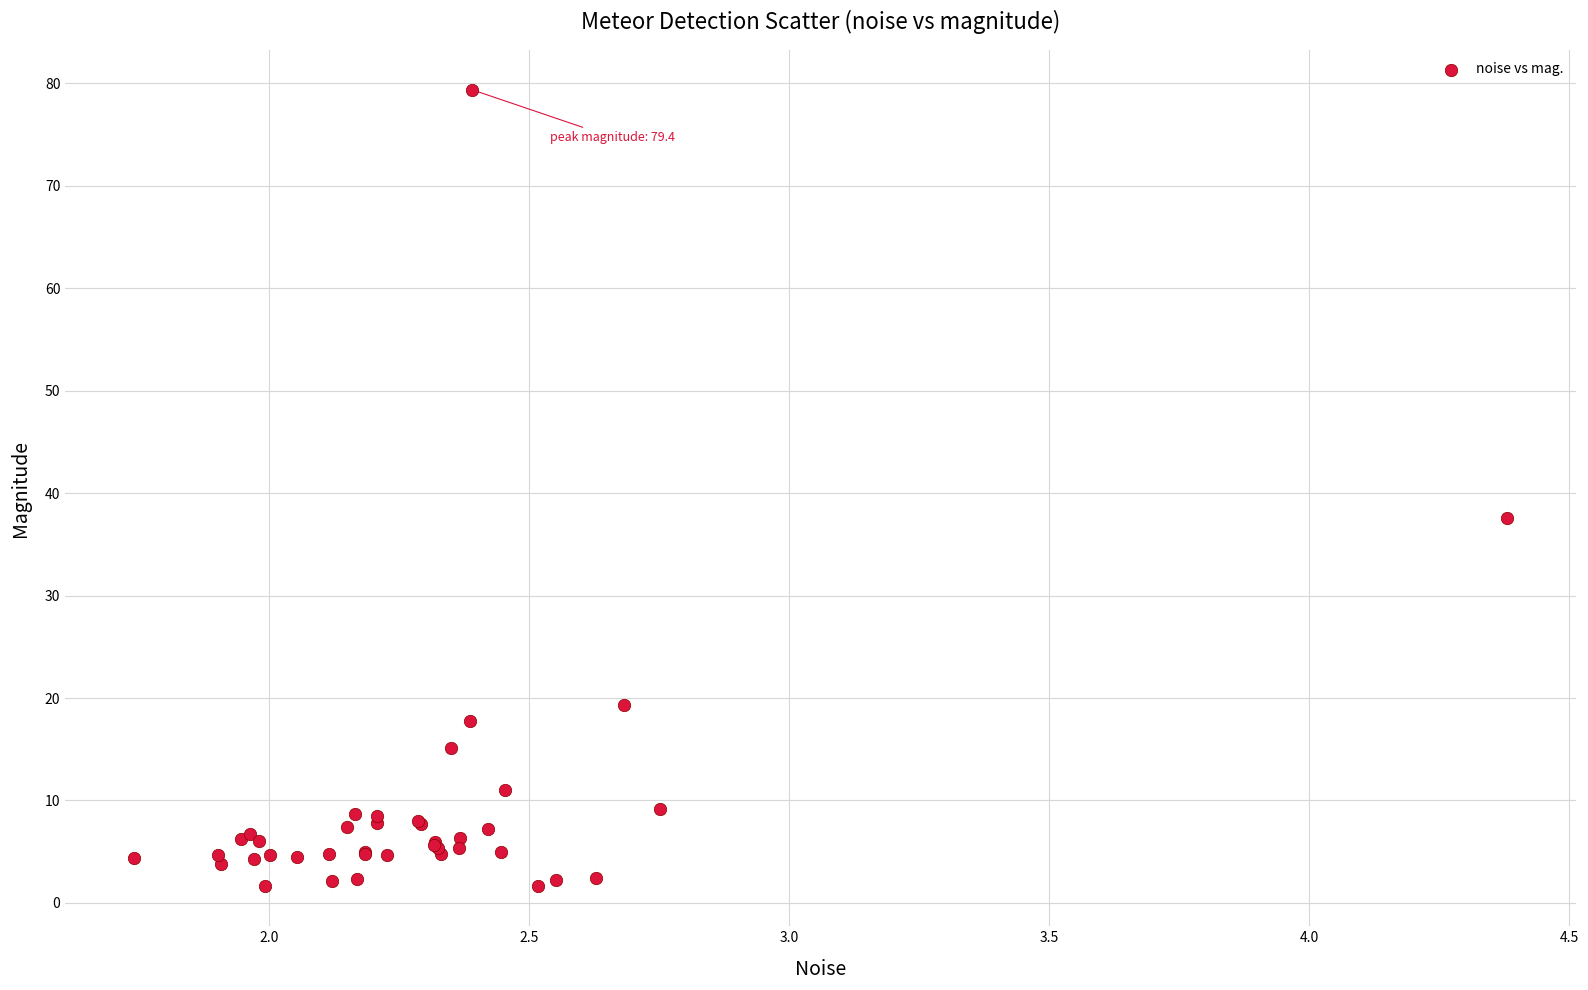

What Y value in the scatter plot is closest to 40?

37.5